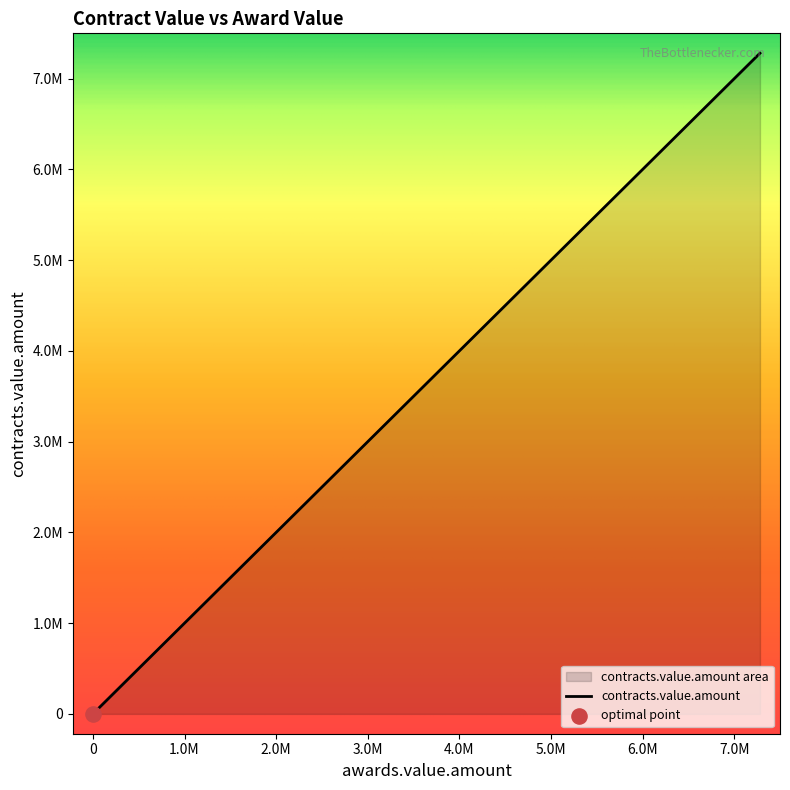

Between 0.0 and 6125635.46, which is larger?

6125635.46